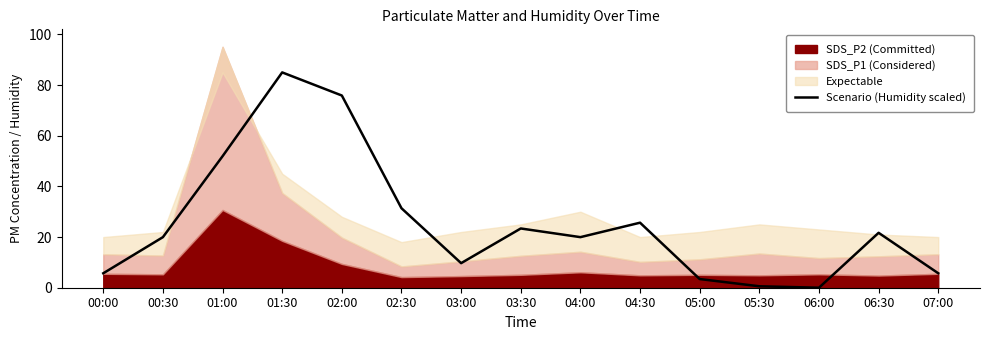

Which label corresponds to the largest value in the chart?

01:30